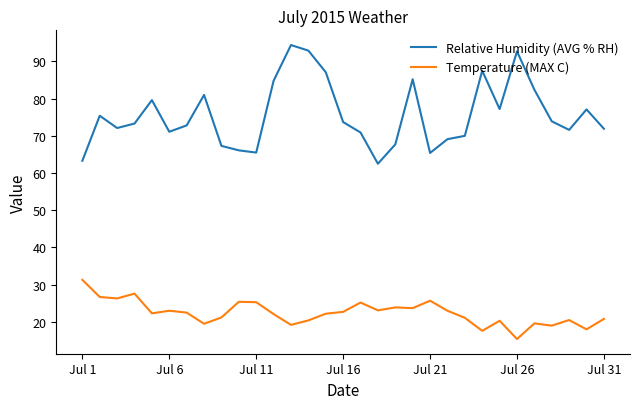

True or false: Relative Humidity (AVG % RH) and Temperature (MAX C) intersect in this chart.

False